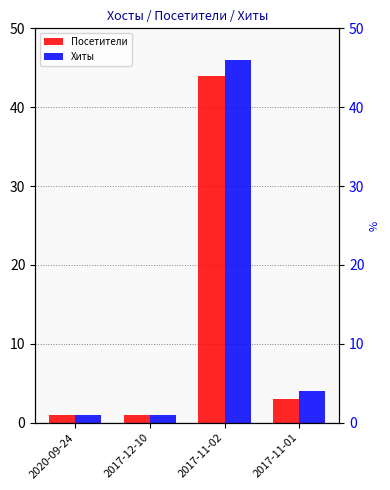

Does the chart contain stacked bars?

No